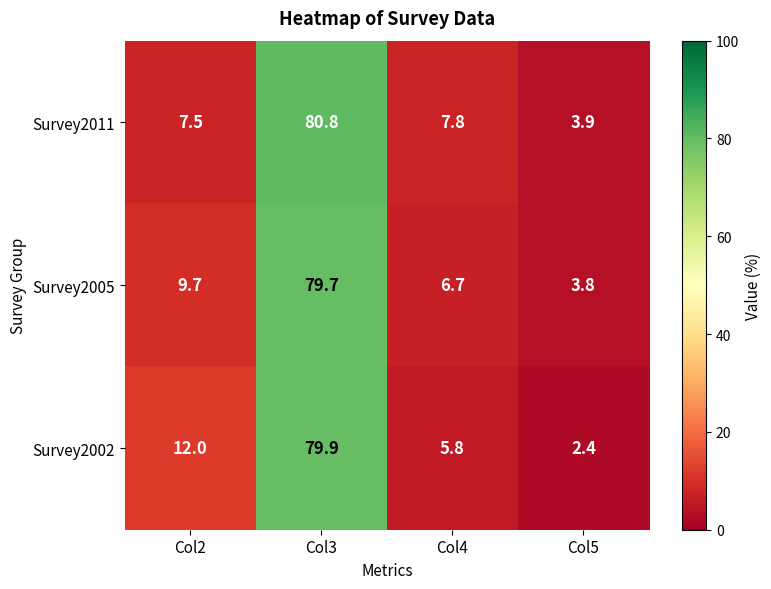

Between Col2 and Col4, which series saw the biggest shift?

Survey2002